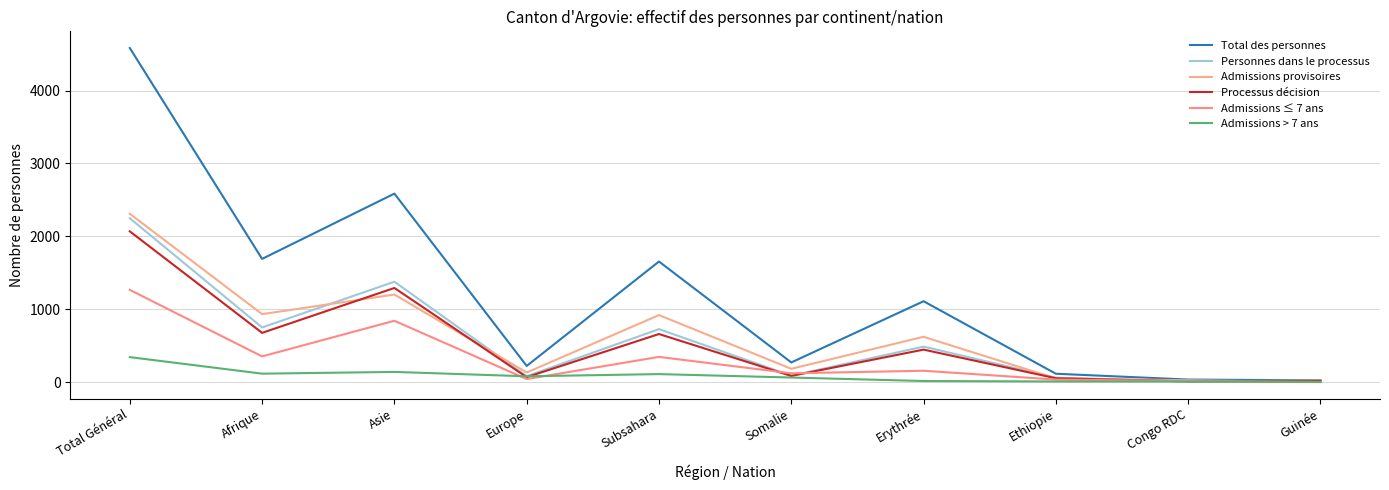

At which category is the sum across all series the highest?

Total Général